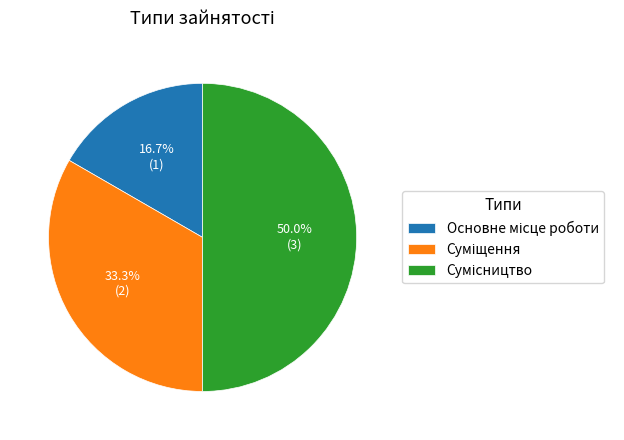

How much of the chart is everything except Сумісництво?

50.0%